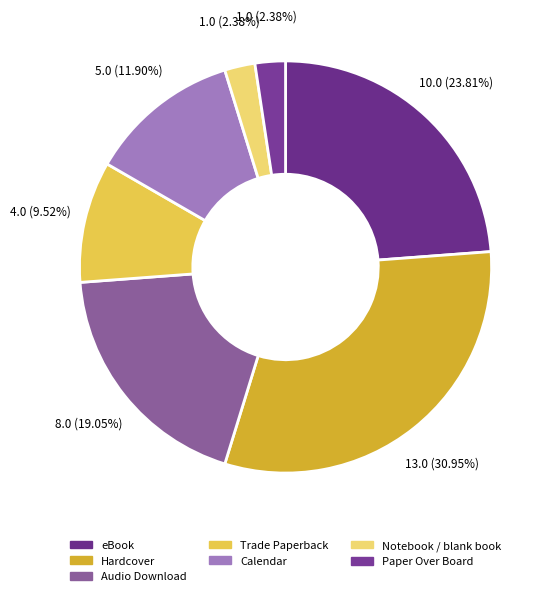

The eBook slice represents 24% of the pie. True or false?

True